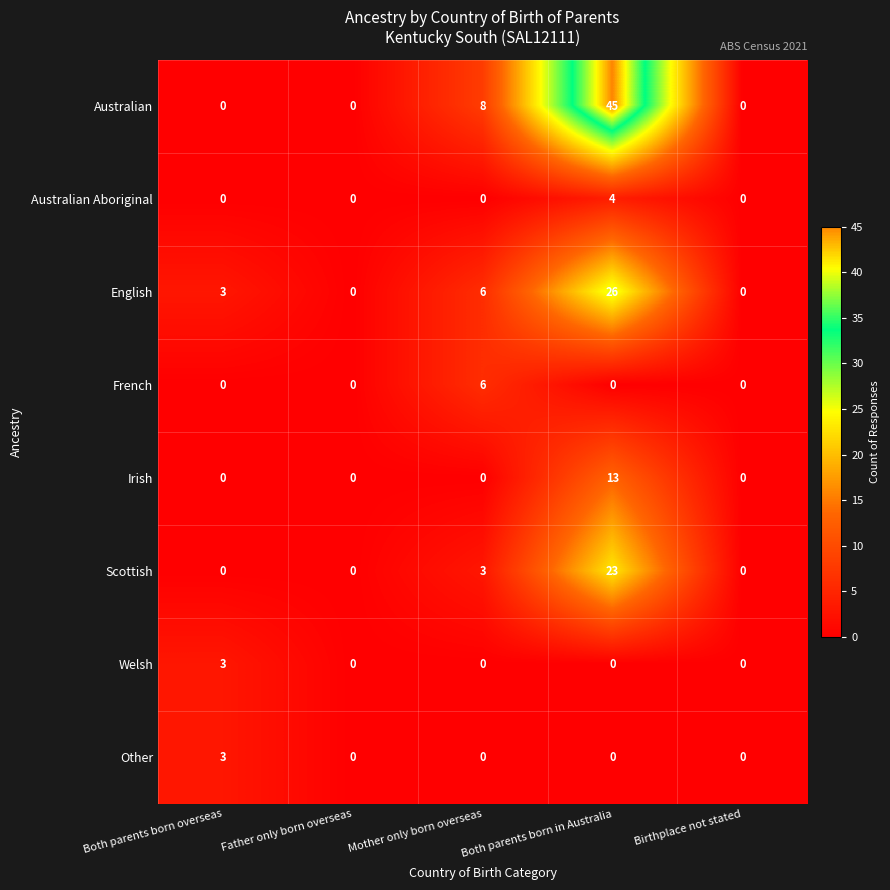

Count the Australian Aboriginal values in the range 0 to 1.

4